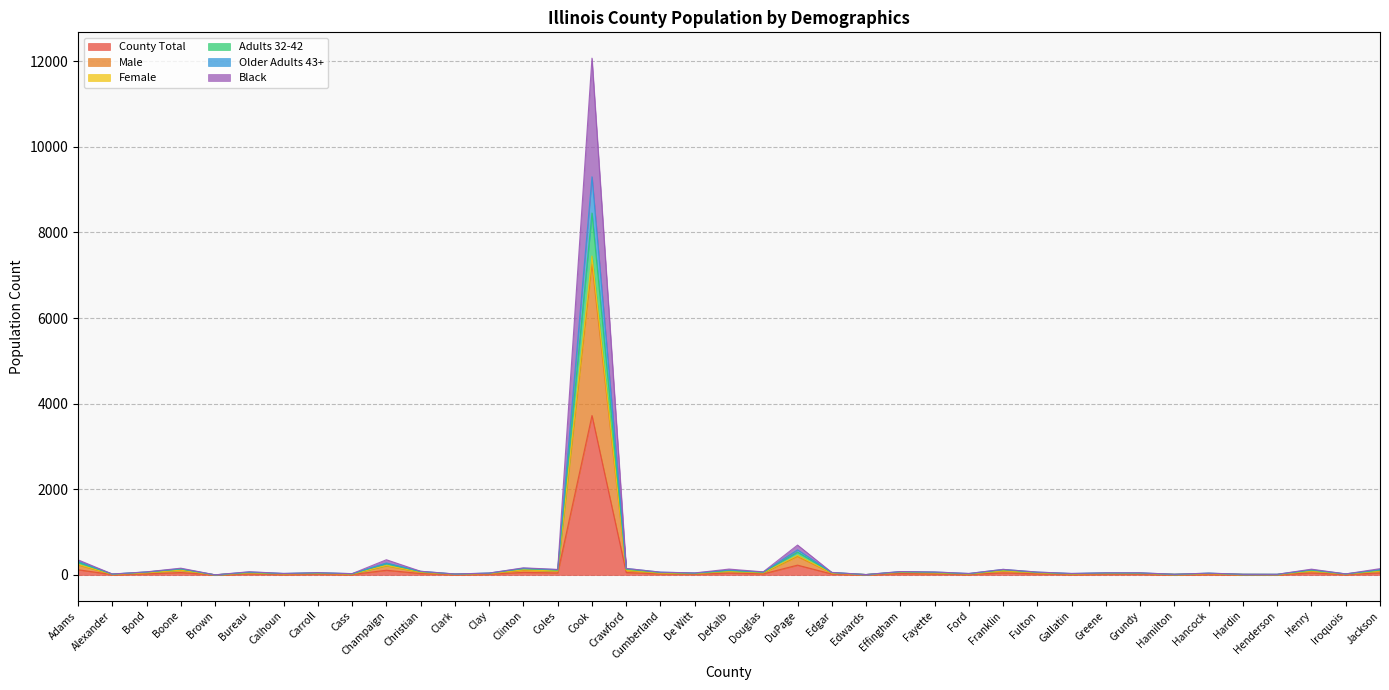

True or false: Adults 32-42 and Female cross at least once.

False